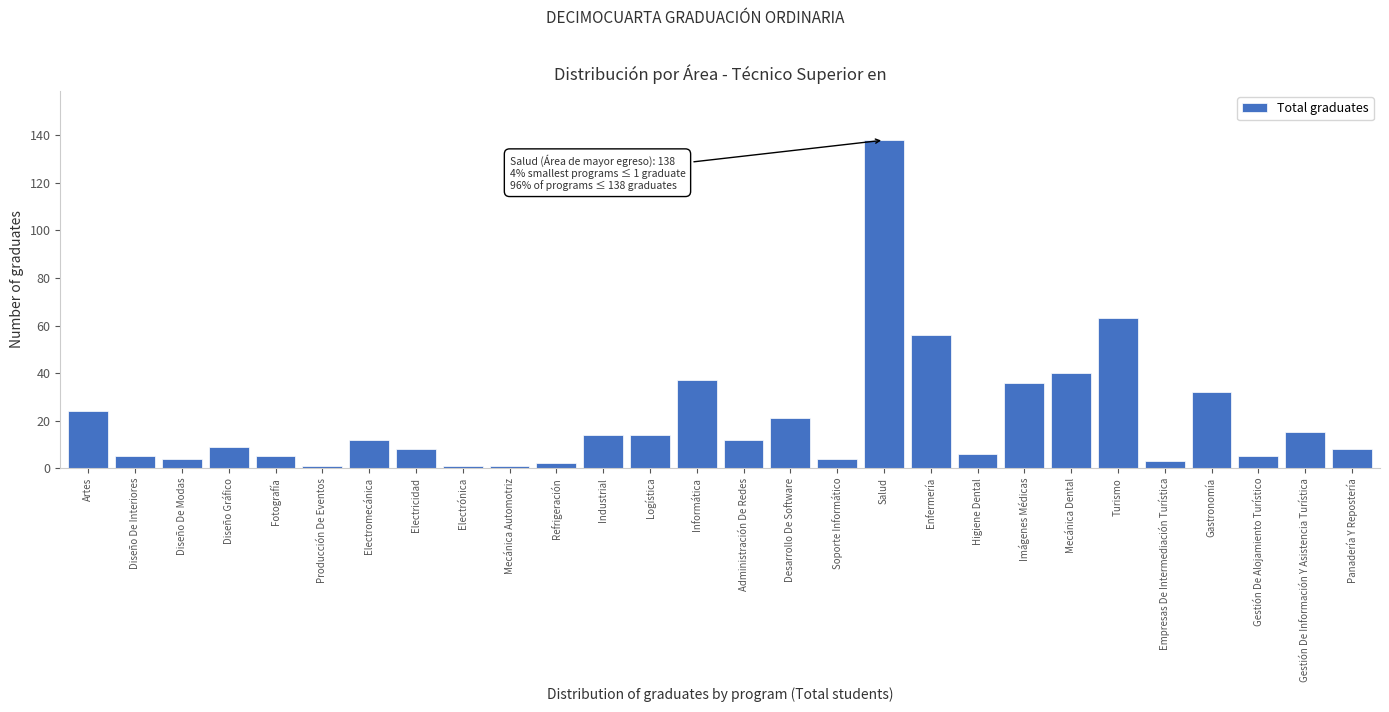

Reading left to right, list all the values displayed in this chart.

Artes=24	Diseño De Interiores=5	Diseño De Modas=4	Diseño Gráfico=9	Fotografía=5	Producción De Eventos=1	Electromecánica=12	Electricidad=8	Electrónica=1	Mecánica Automotriz=1	Refrigeración=2	Industrial=14	Logística=14	Informática=37	Administración De Redes=12	Desarrollo De Software=21	Soporte Informático=4	Salud=138	Enfermería=56	Higiene Dental=6	Imágenes Médicas=36	Mecánica Dental=40	Turismo=63	Empresas De Intermediación Turística=3	Gastronomía=32	Gestión De Alojamiento Turístico=5	Gestión De Información Y Asistencia Turística=15	Panadería Y Repostería=8